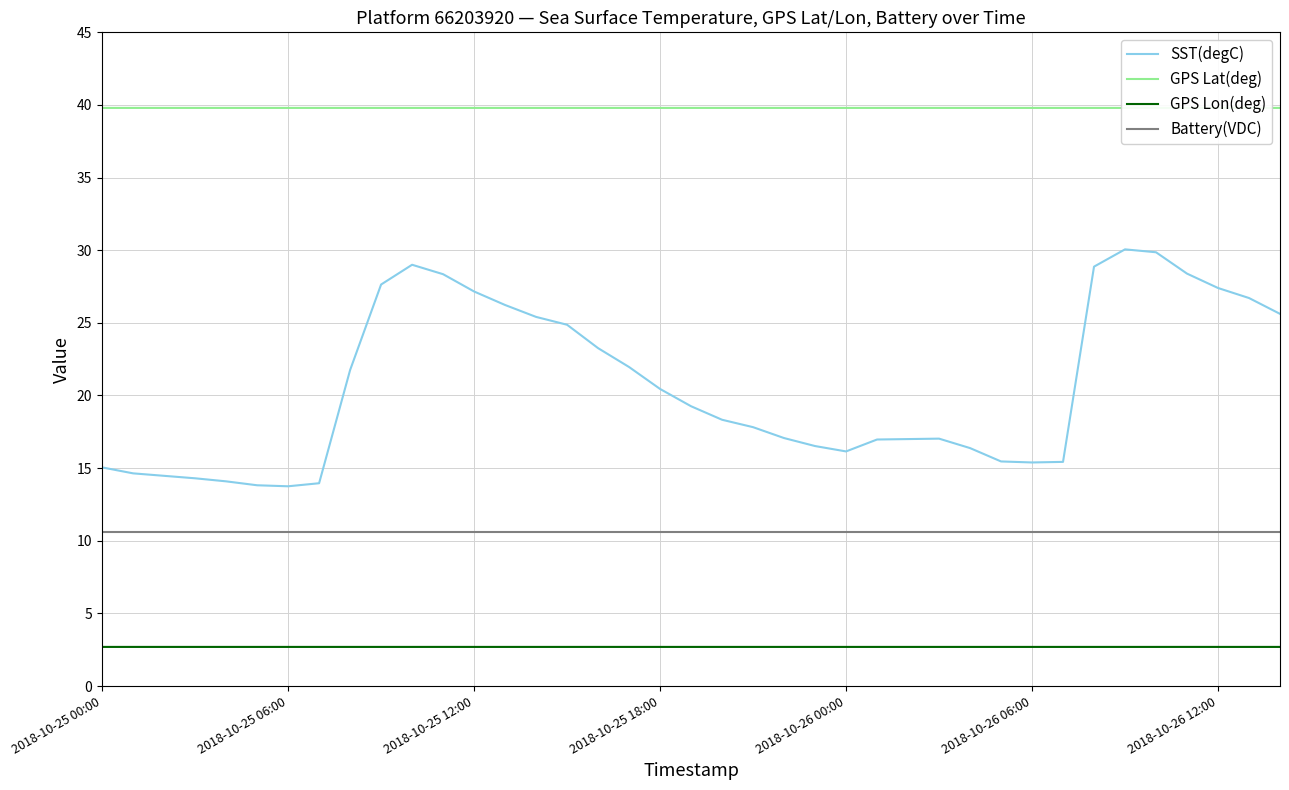

What is the average value of the Battery(VDC) series?

10.6